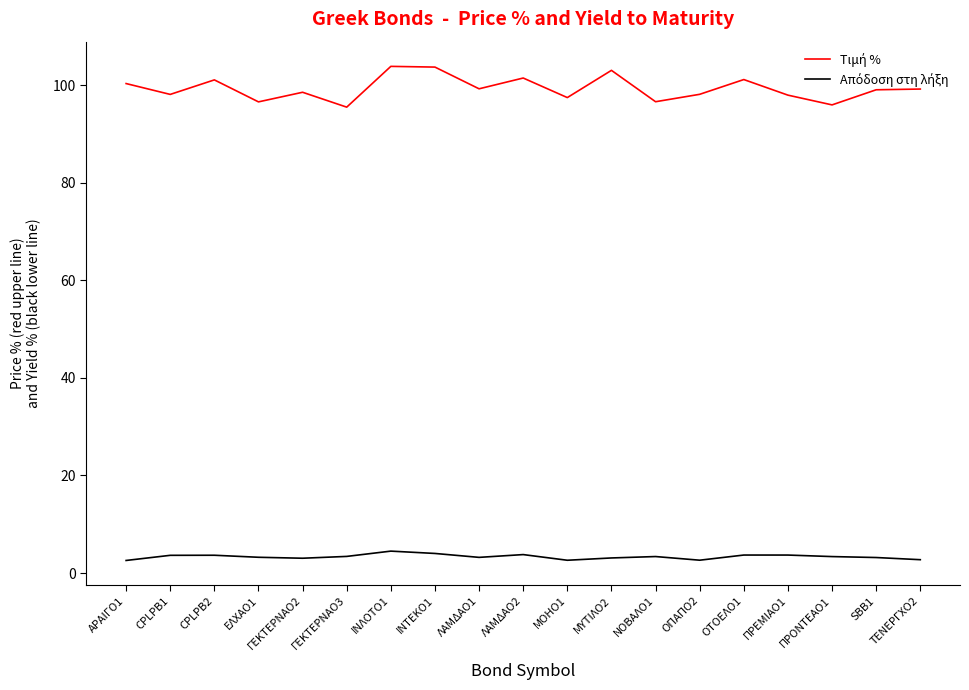

At how many categories does at least one series exceed 38?

19